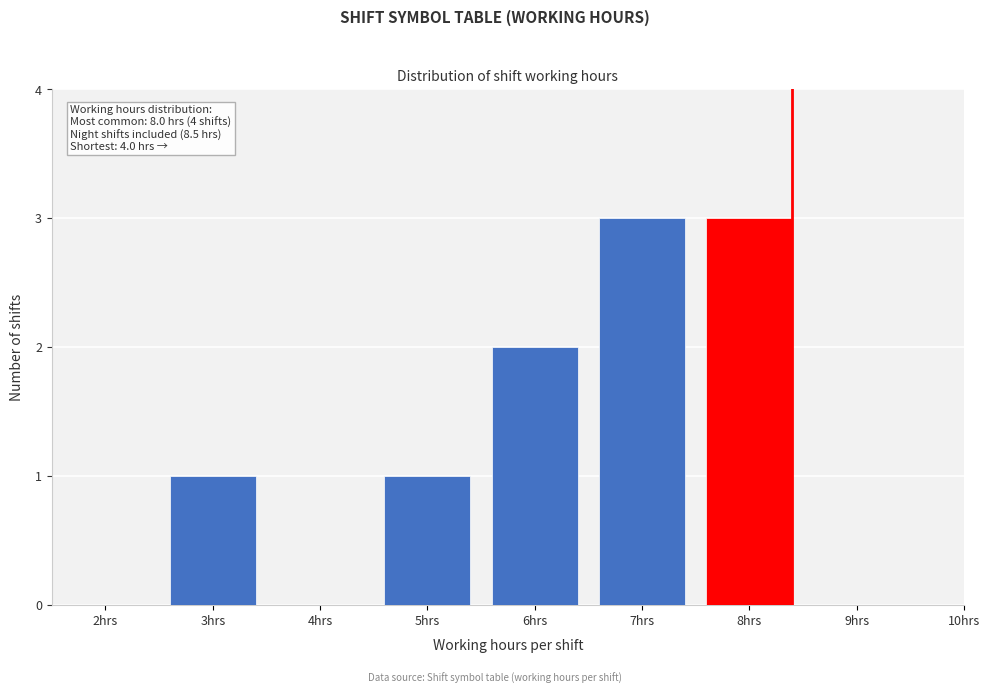

Reading left to right, what are all the values shown in this chart?

2hrs=0	3hrs=1	4hrs=0	5hrs=1	6hrs=2	7hrs=3	8hrs=3	9hrs=0